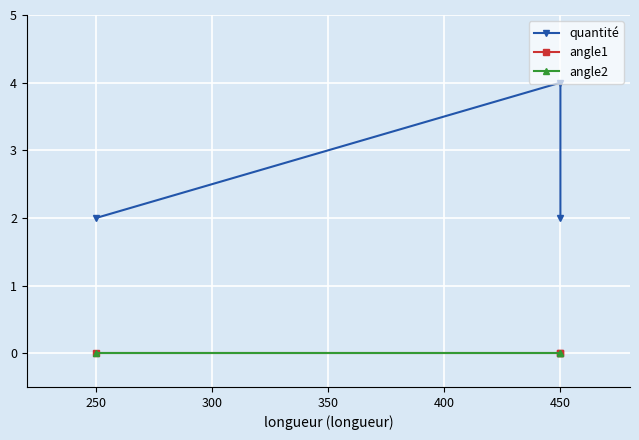

Is the value of angle1 at 450 greater than the value of angle2 at 450?

No